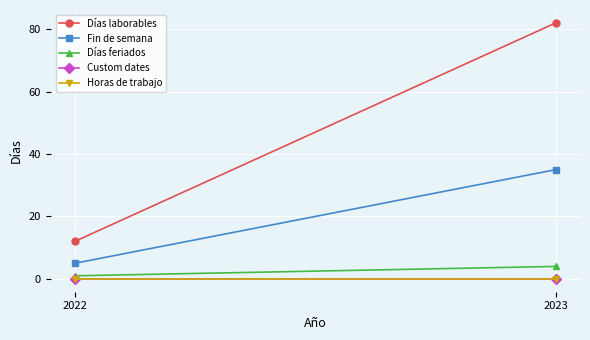

Which series has the largest range (max minus min)?

Días laborables